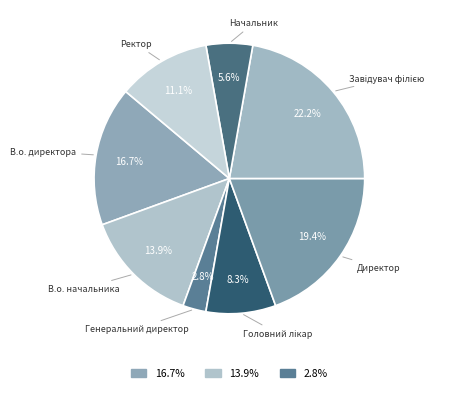

Which category has the smallest portion of the pie?

Генеральний директор